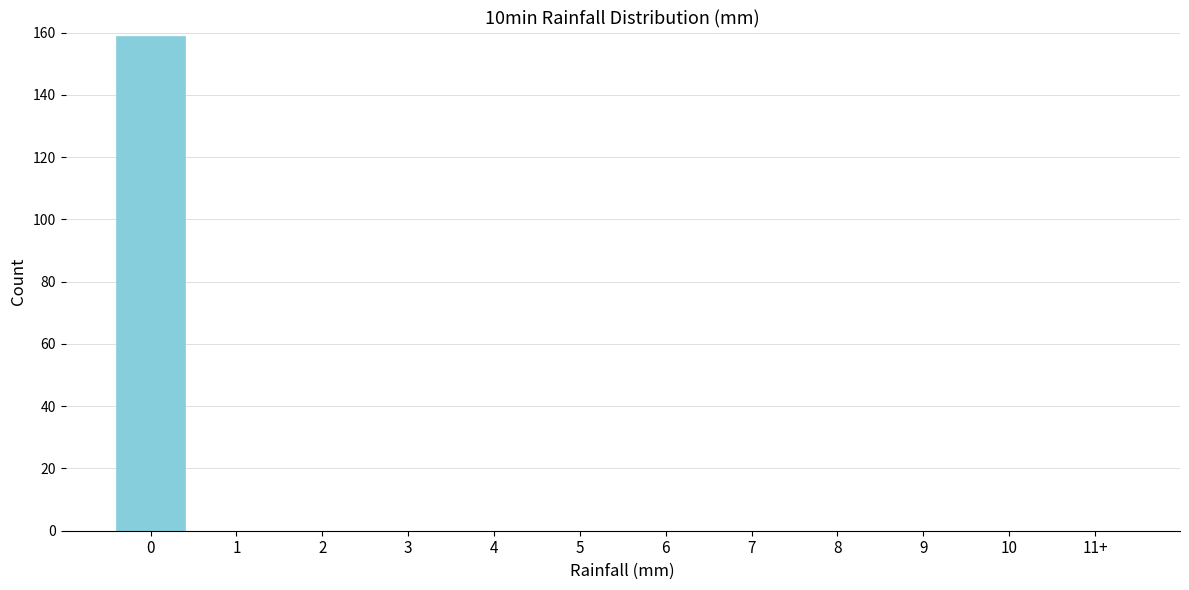

Reading left to right, what are all the values shown in this chart?

0=159	1=0	2=0	3=0	4=0	5=0	6=0	7=0	8=0	9=0	10=0	11+=0